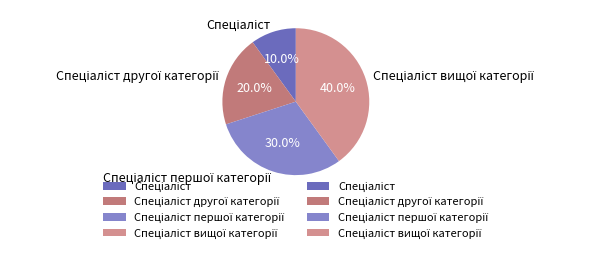

Is there any slice that represents more than half of the pie?

No